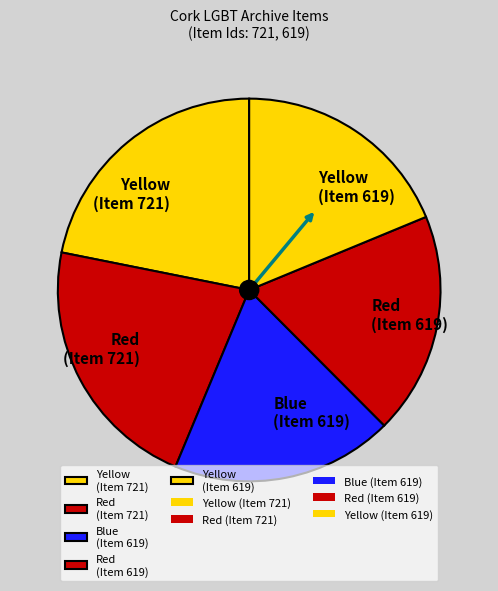

The Yellow (Item 721) slice represents 22% of the pie. True or false?

True